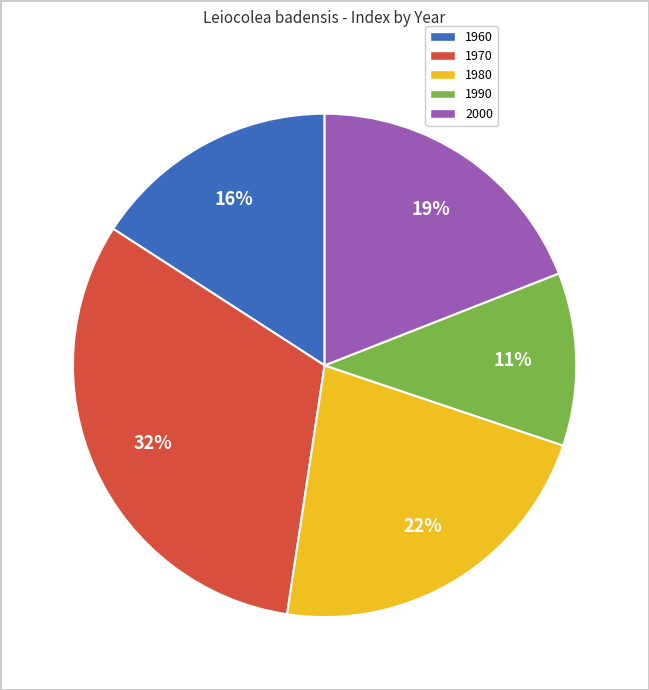

Rank the categories by value from highest to lowest.

1970, 1980, 2000, 1960, 1990